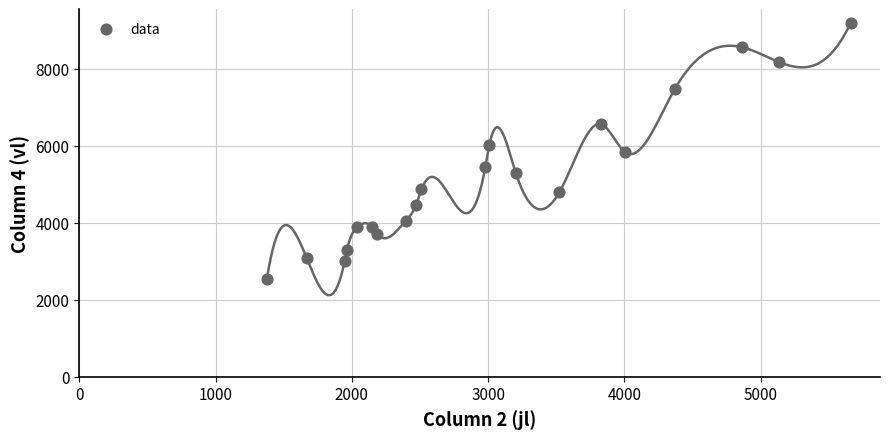

What is the range of X values (max minus min)?

4284